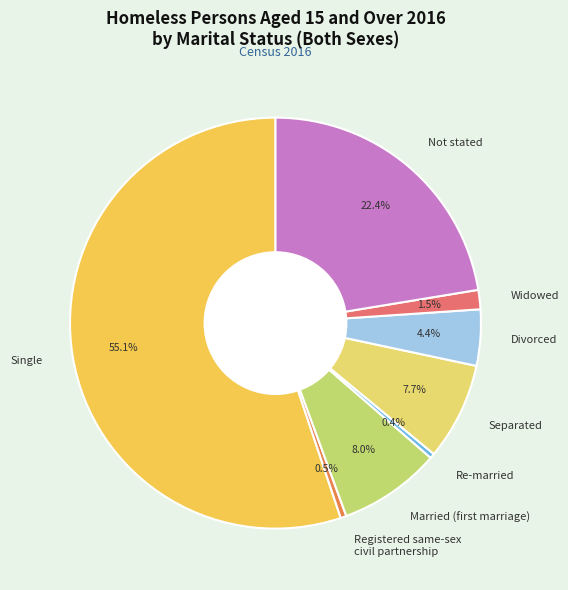

How many slices are in this pie chart?

8